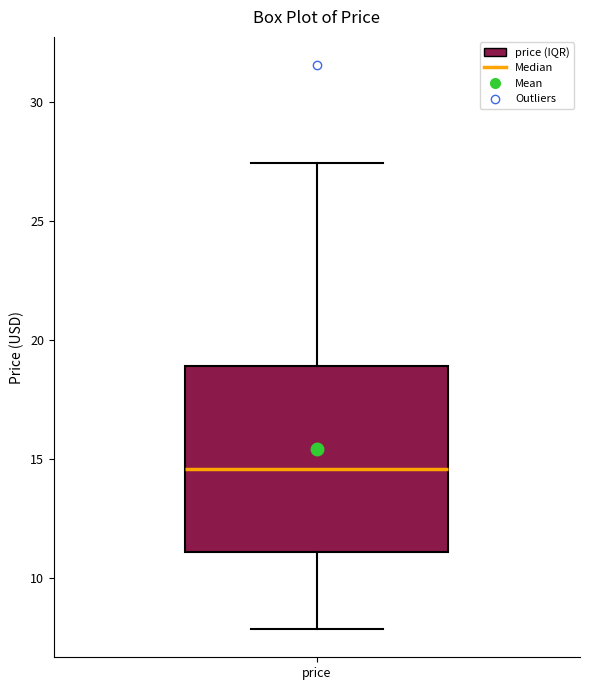

Read this box plot against the y-axis: the position of the median line, the range covered by the box, and the ends of both whiskers. The values are not printed on the chart, so give them approximately, as read against the axis.

median 14.5, box 11.0 to 19.0, whiskers 8.0 to 27.5